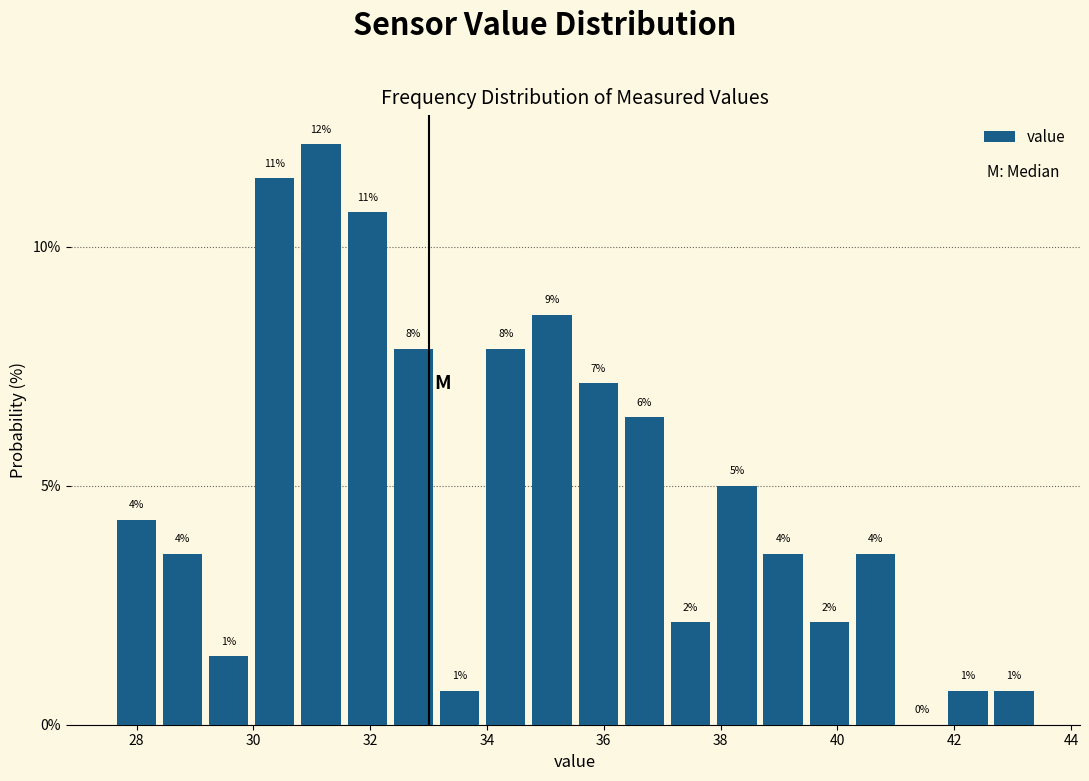

Read against the x-axis, roughly where is the centre of the tallest bar?

31.2